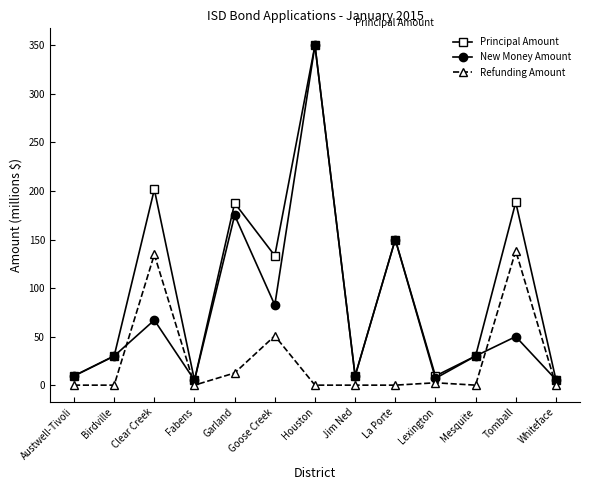

Between Garland and La Porte, which series saw the biggest shift?

Principal Amount